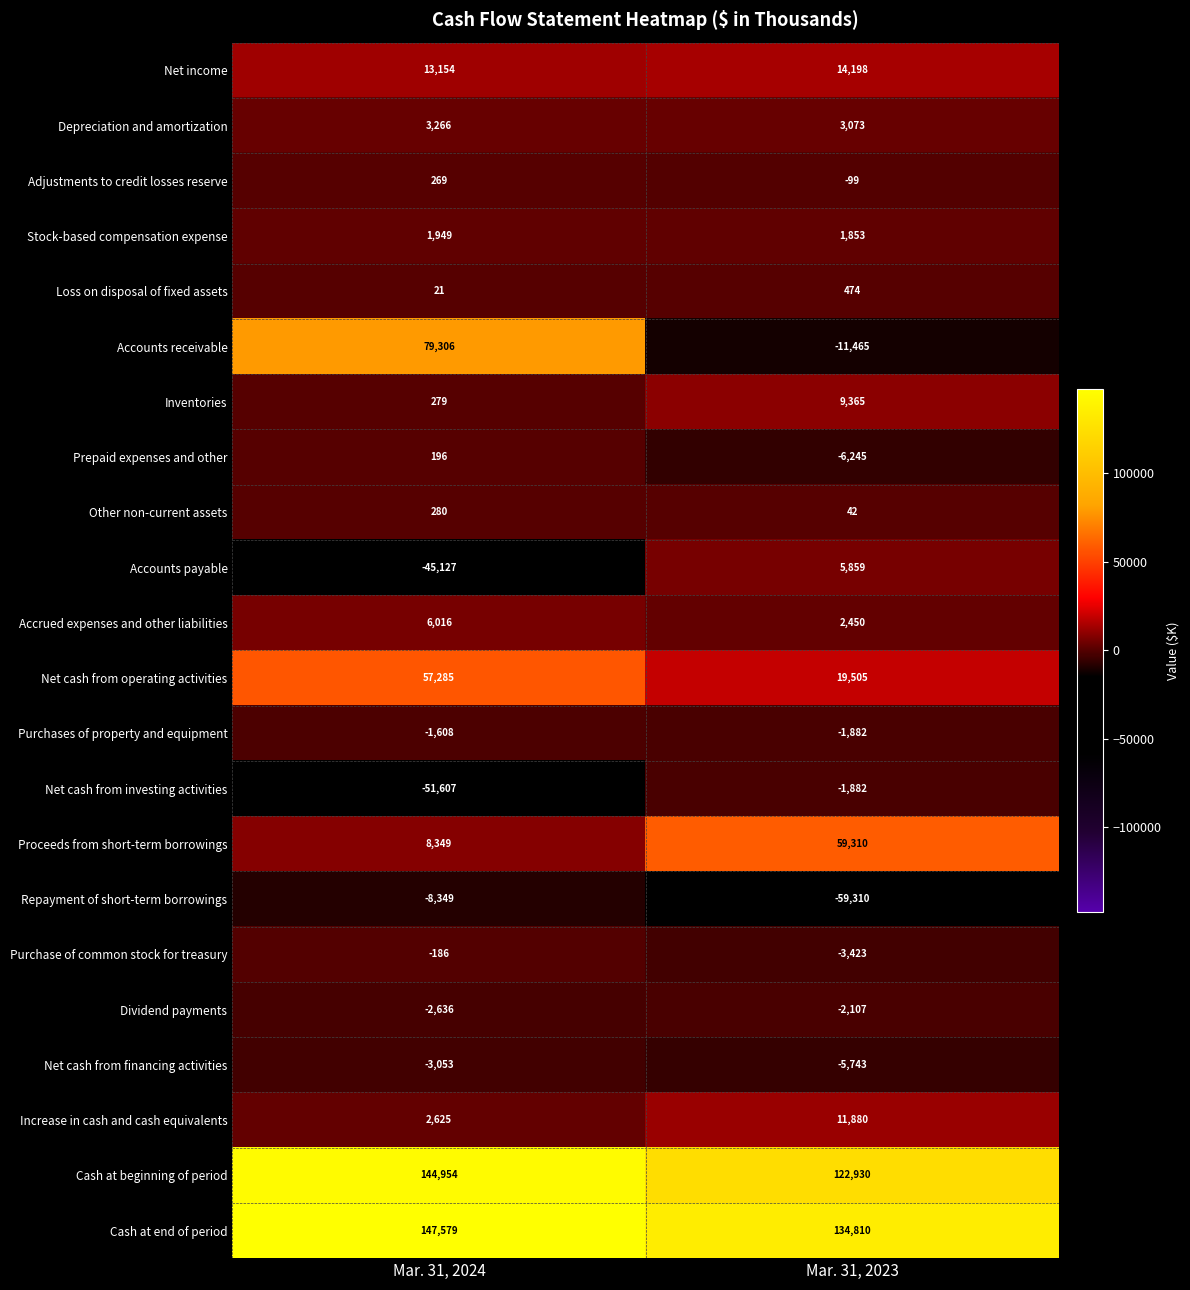

Is it true that Proceeds from short-term borrowings equals 8349 at Mar. 31, 2024?

True